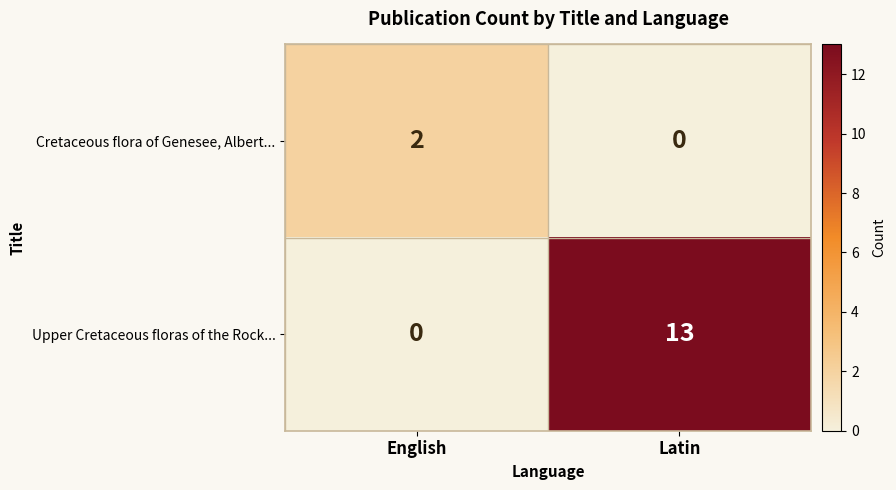

Is the value of Upper Cretaceous floras of the Rock... at Latin greater than the value of Cretaceous flora of Genesee, Albert... at Latin?

Yes